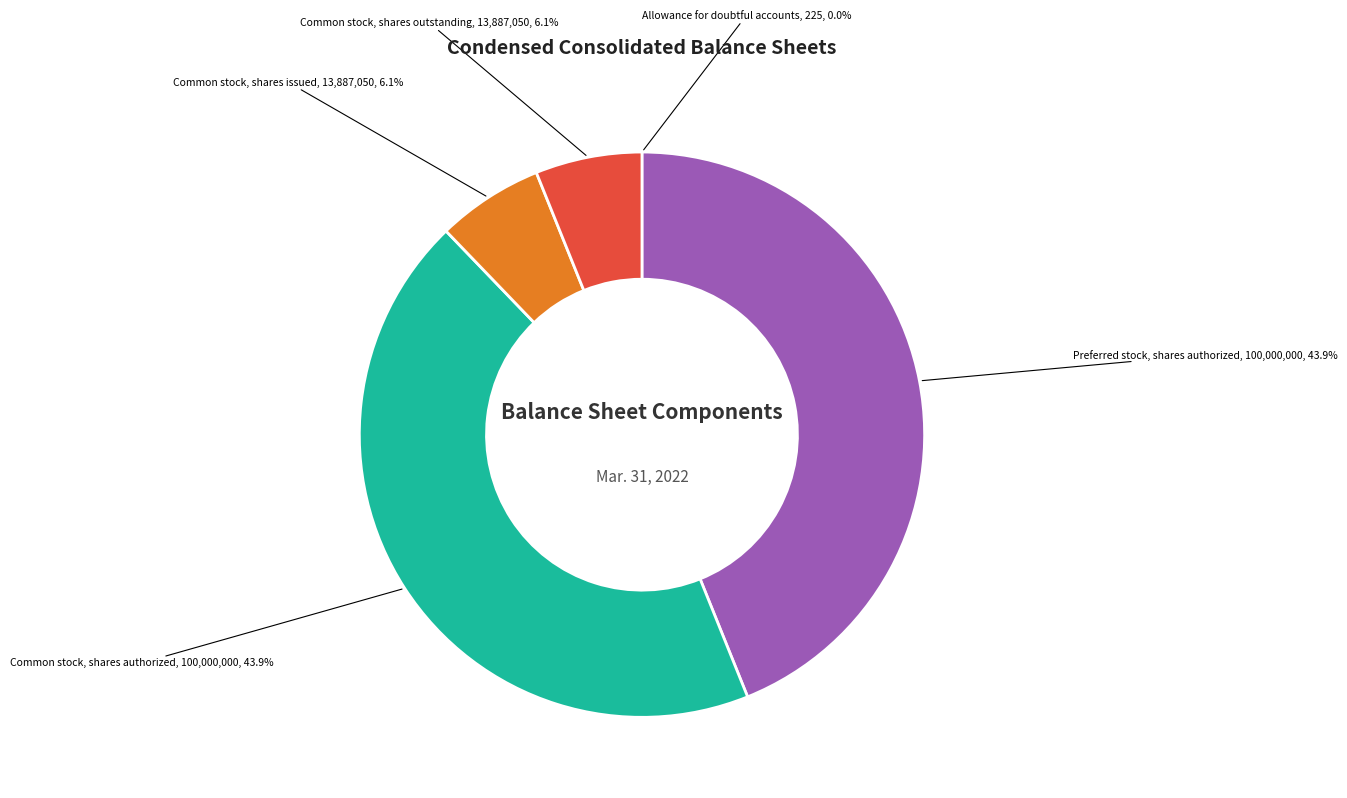

Which has a higher value, Common stock, shares authorized or Common stock, shares outstanding?

Common stock, shares authorized